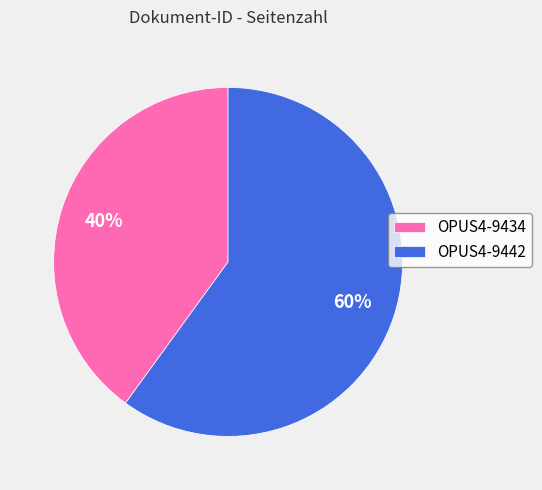

Does OPUS4-9434 represent more than half of the total?

No